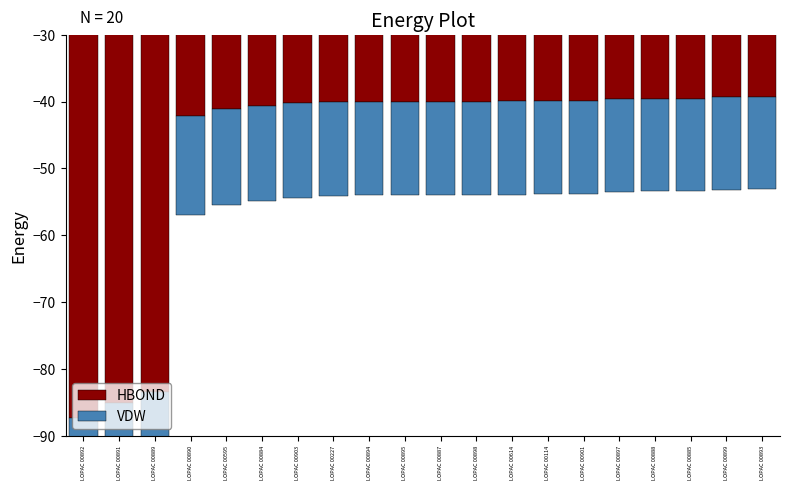

Reading right to left, what are all the values shown in this chart?

HBOND: LOPAC 00893=-39.4	LOPAC 00899=-39.4	LOPAC 00885=-39.5	LOPAC 00888=-39.6	LOPAC 00897=-39.7	LOPAC 00901=-39.9	LOPAC 00114=-39.9	LOPAC 00614=-40.0	LOPAC 00898=-40.0	LOPAC 00887=-40.0	LOPAC 00895=-40.0	LOPAC 00894=-40.0	LOPAC 00227=-40.1	LOPAC 00903=-40.3	LOPAC 00884=-40.6	LOPAC 00595=-41.1	LOPAC 00890=-42.2	LOPAC 00889=-83.5	LOPAC 00891=-85.1	LOPAC 00892=-87.3
VDW: LOPAC 00893=-13.8	LOPAC 00899=-13.8	LOPAC 00885=-13.8	LOPAC 00888=-13.8	LOPAC 00897=-13.9	LOPAC 00901=-14.0	LOPAC 00114=-14.0	LOPAC 00614=-14.0	LOPAC 00898=-14.0	LOPAC 00887=-14.0	LOPAC 00895=-14.0	LOPAC 00894=-14.0	LOPAC 00227=-14.0	LOPAC 00903=-14.1	LOPAC 00884=-14.2	LOPAC 00595=-14.4	LOPAC 00890=-14.8	LOPAC 00889=-29.2	LOPAC 00891=-29.8	LOPAC 00892=-30.6